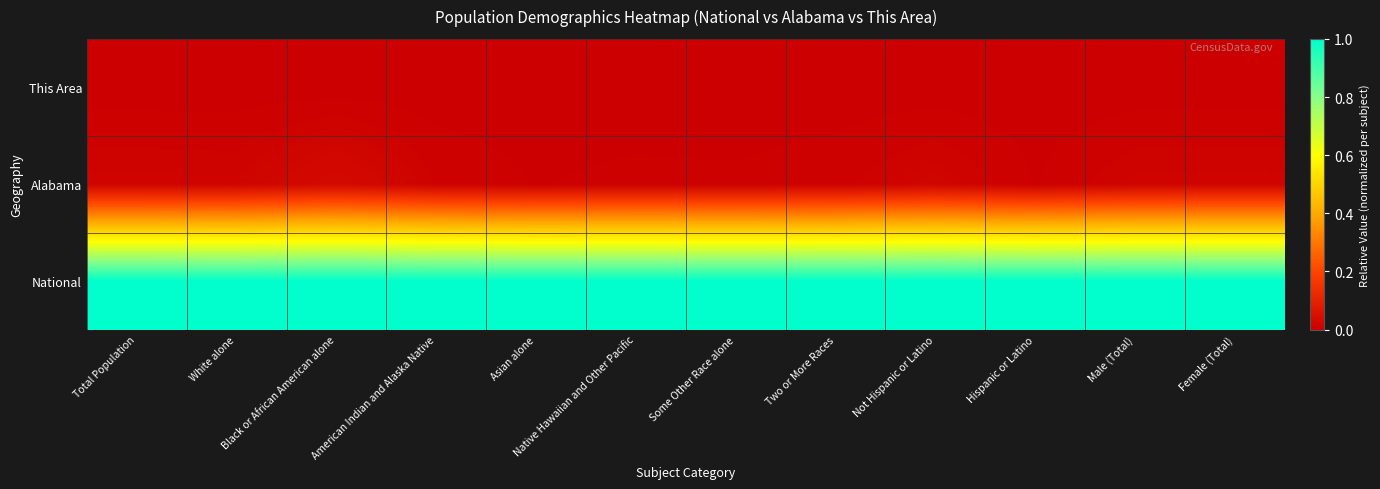

Reading right to left, what are all the values shown in this chart?

This Area: Female (Total)=0.0	Male (Total)=0.0	Hispanic or Latino=0.0	Not Hispanic or Latino=0.0	Two or More Races=0.0	Some Other Race alone=0.0	Native Hawaiian and Other Pacific=0.0	Asian alone=0.0	American Indian and Alaska Native=0.0	Black or African American alone=0.0	White alone=0.0	Total Population=0.0
Alabama: Female (Total)=0.0	Male (Total)=0.0	Hispanic or Latino=0.0	Not Hispanic or Latino=0.0	Two or More Races=0.0	Some Other Race alone=0.0	Native Hawaiian and Other Pacific=0.0	Asian alone=0.0	American Indian and Alaska Native=0.0	Black or African American alone=0.0	White alone=0.0	Total Population=0.0
National: Female (Total)=1.0	Male (Total)=1.0	Hispanic or Latino=1.0	Not Hispanic or Latino=1.0	Two or More Races=1.0	Some Other Race alone=1.0	Native Hawaiian and Other Pacific=1.0	Asian alone=1.0	American Indian and Alaska Native=1.0	Black or African American alone=1.0	White alone=1.0	Total Population=1.0